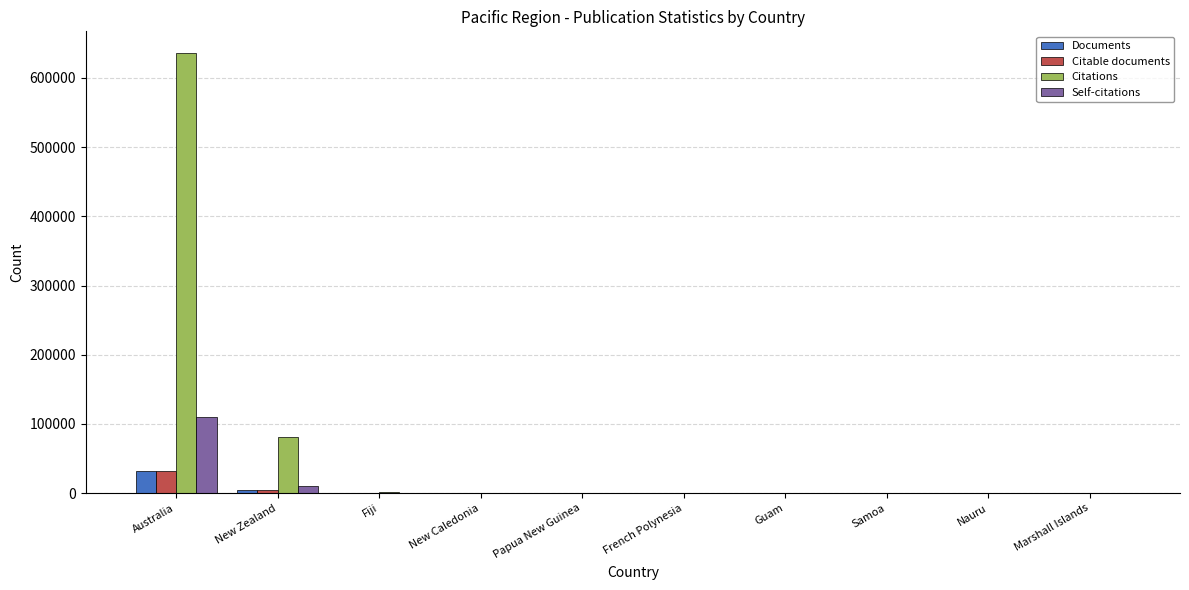

The Citable documents series shows 34 at New Caledonia. True or false?

True